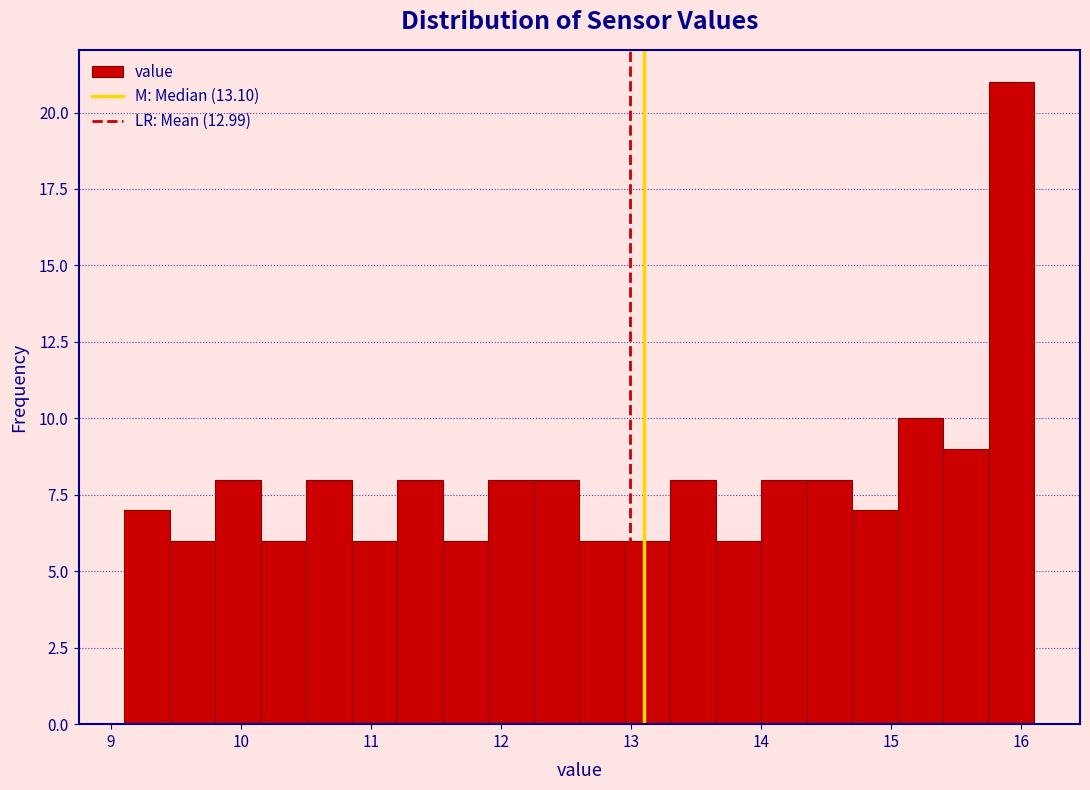

Read against the x-axis, roughly where is the centre of the tallest bar?

15.9